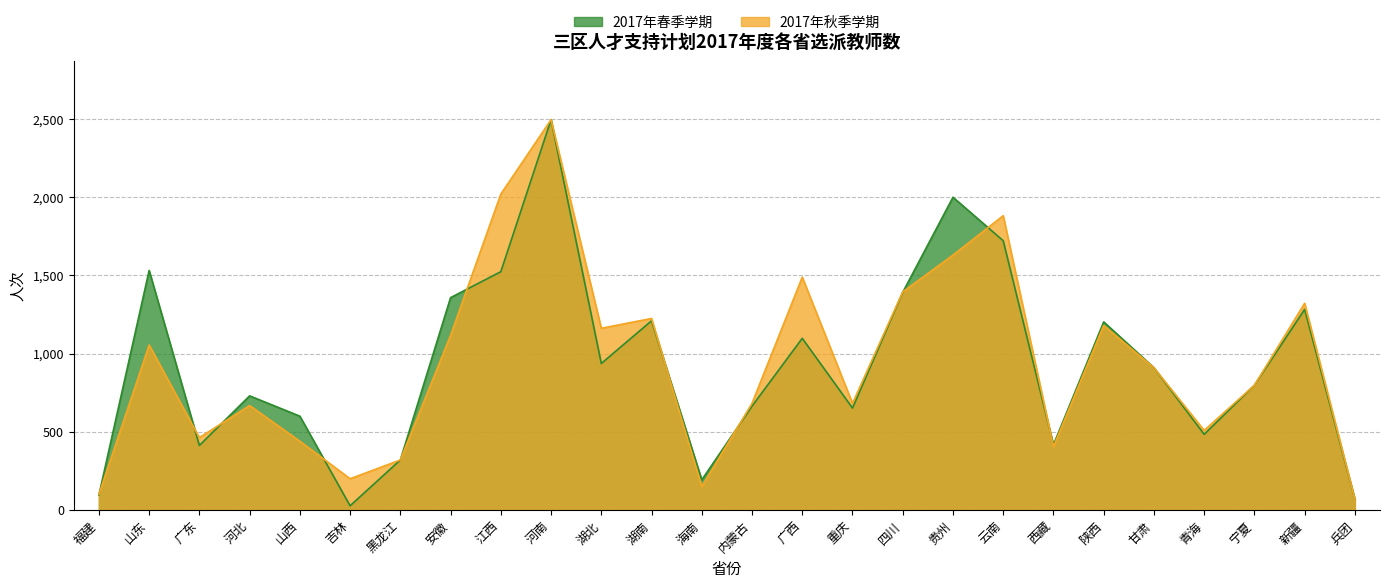

How many values in the 2017年秋季学期 series are below 910?

13